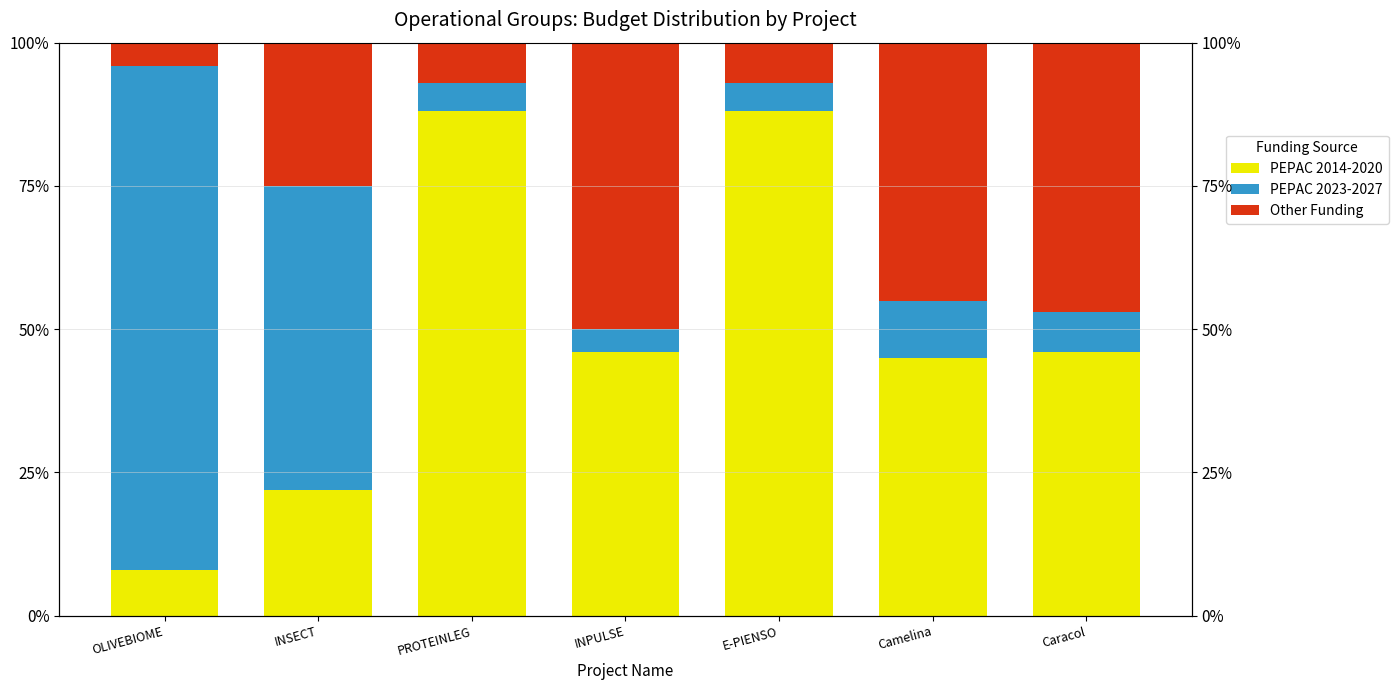

Rank the series by their maximum value, from lowest to highest.

Other Funding, PEPAC 2014-2020, PEPAC 2023-2027